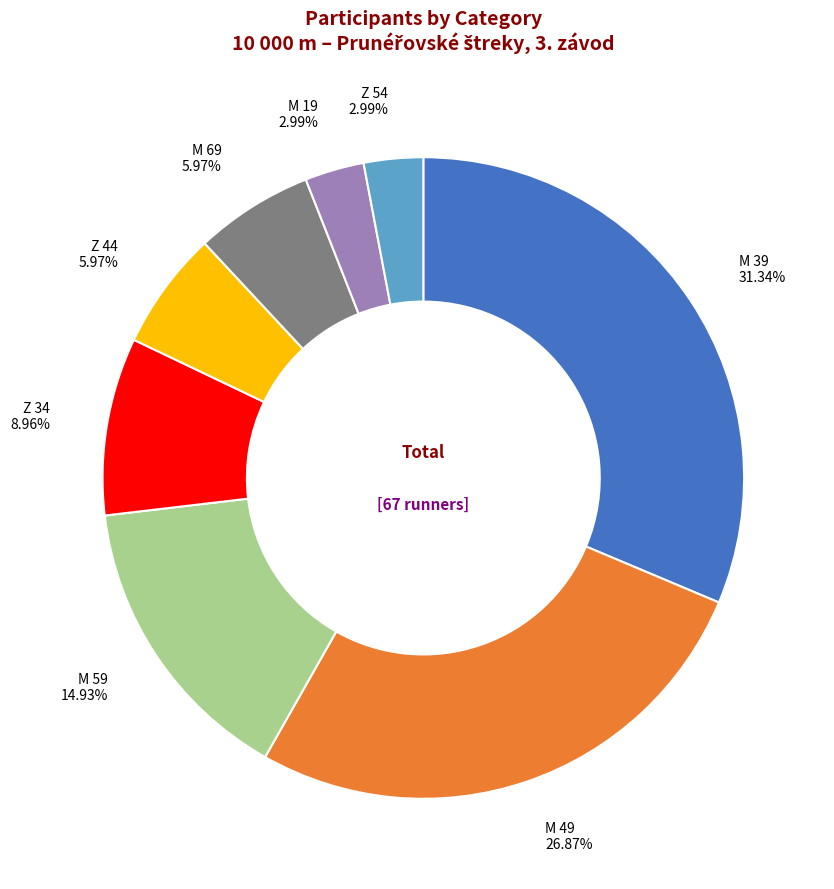

How many segments does this pie chart have?

8